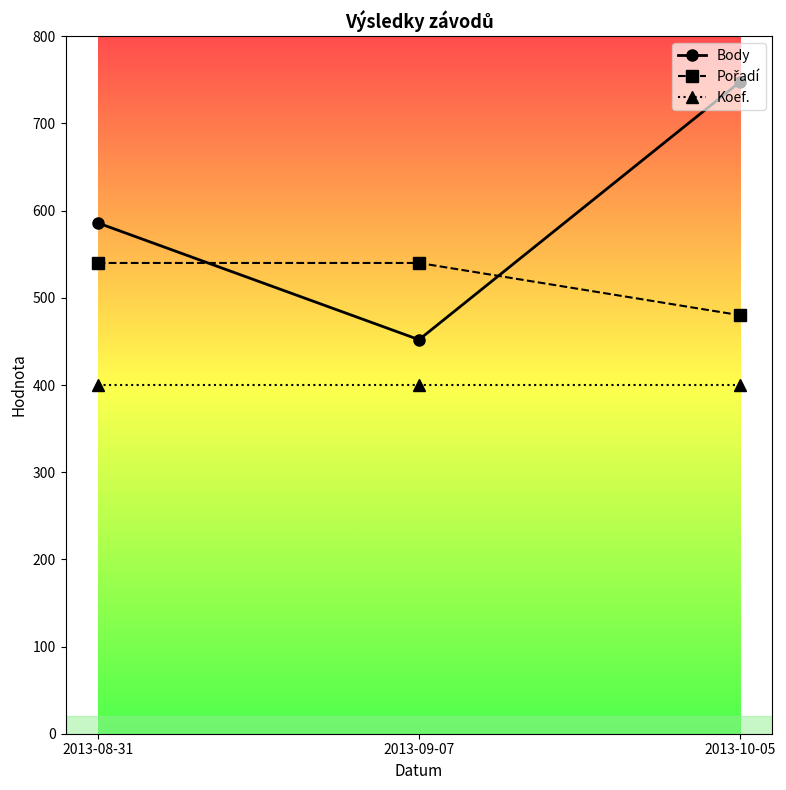

At which category is the sum across all series the highest?

2013-10-05